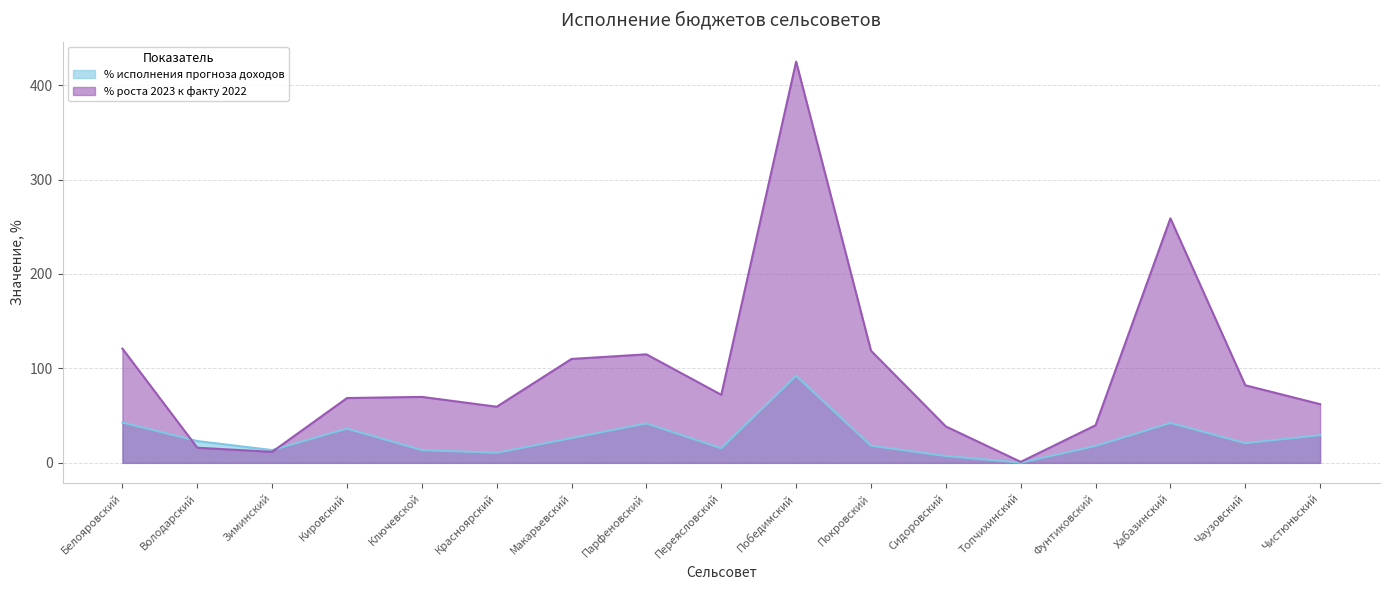

List the labels in order of % исполнения прогноза доходов value, smallest first.

Топчихинский, Сидоровский, Красноярский, Ключевской, Зиминский, Переясловский, Фунтиковский, Покровский, Чаузовский, Володарский, Макарьевский, Чистюньский, Кировский, Парфеновский, Хабазинский, Белояровский, Победимский